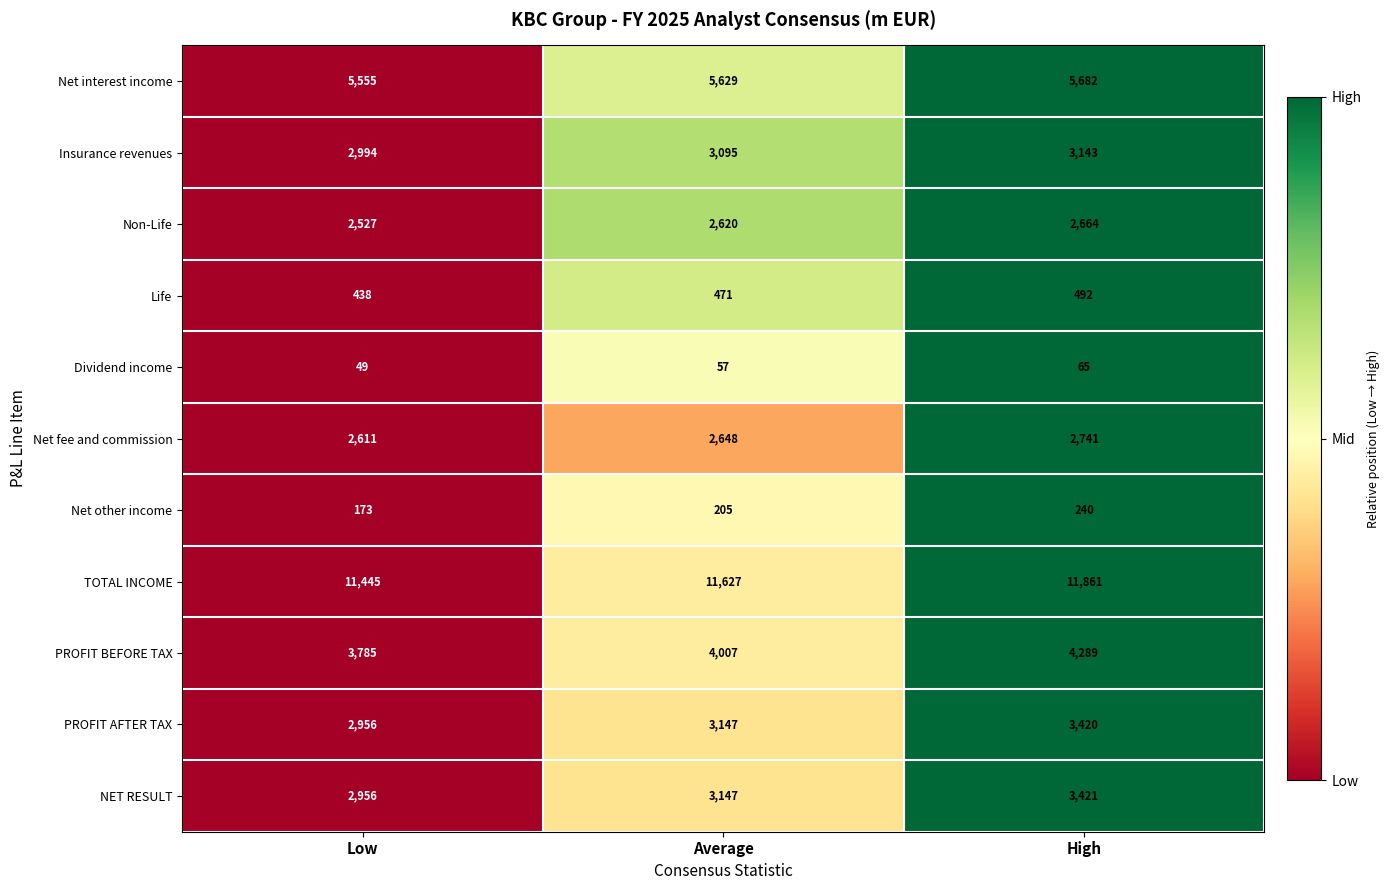

Which series has the widest spread of values?

PROFIT BEFORE TAX